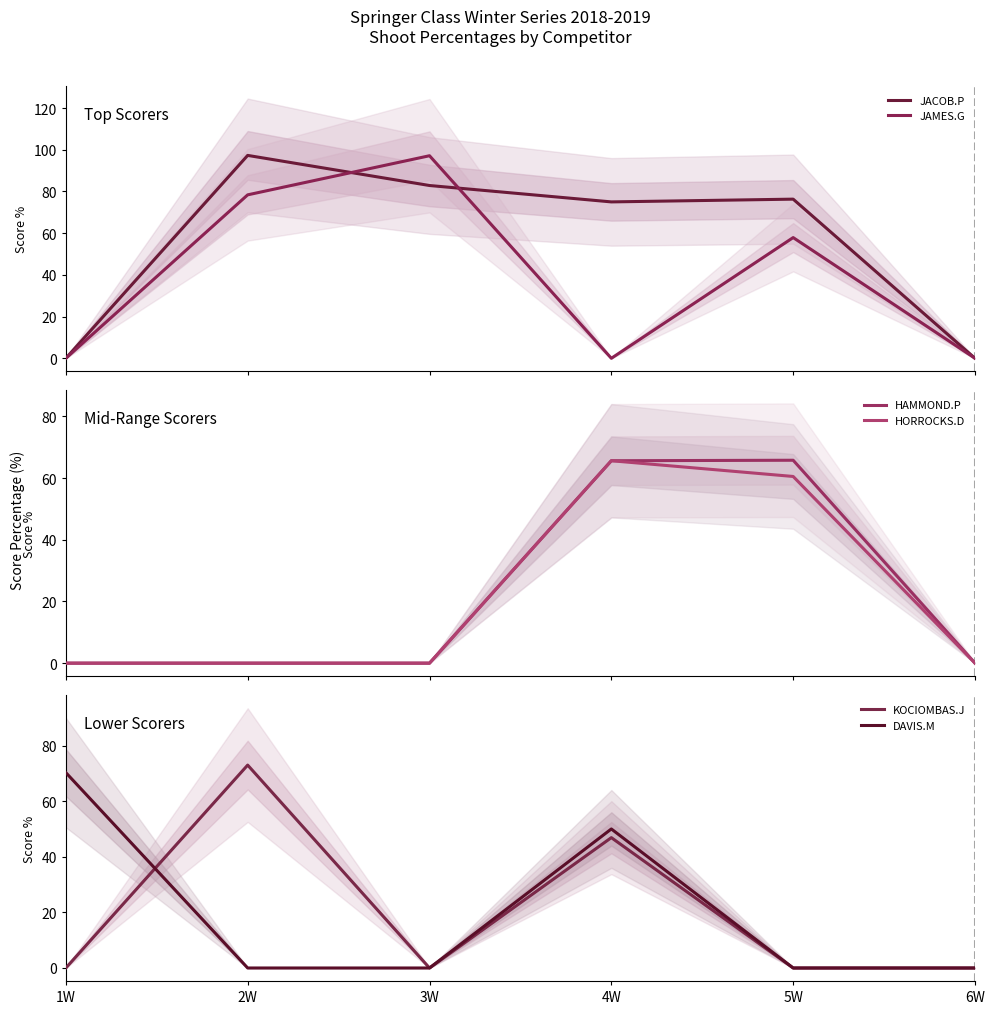

Reading left to right, transcribe all the data shown in this chart.

JACOB.P: 0.0	97.3	82.9	75.0	76.3	0.0
JAMES.G: 0.0	78.4	97.1	0.0	57.9	0.0
HAMMOND.P: 0.0	0.0	0.0	65.6	65.8	0.0
HORROCKS.D: 0.0	0.0	0.0	65.6	60.5	0.0
KOCIOMBAS.J: 0.0	73.0	0.0	46.9	0.0	0.0
DAVIS.M: 70.3	0.0	0.0	50.0	0.0	0.0